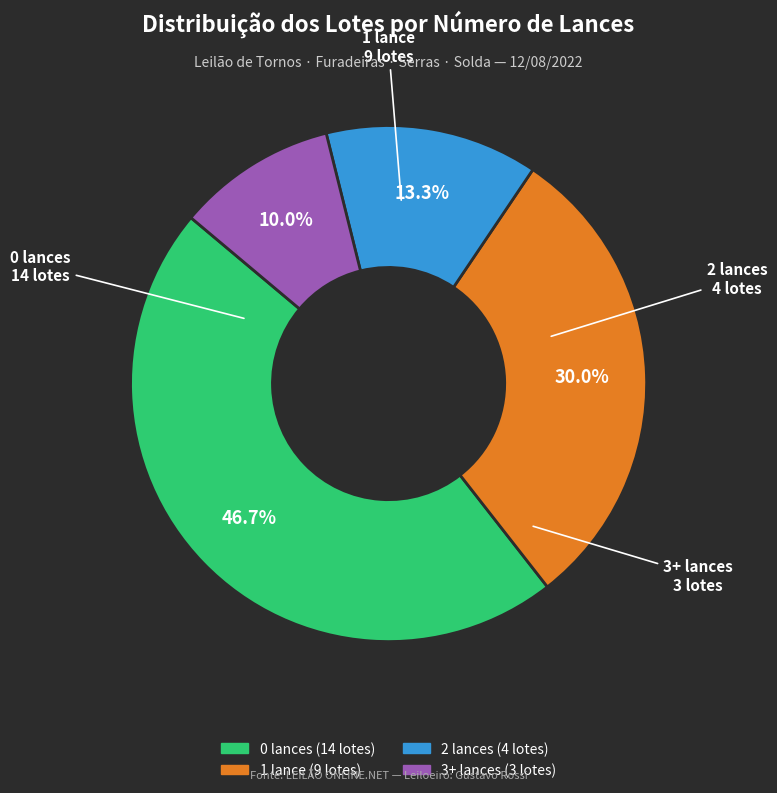

Does any single category account for the majority?

No